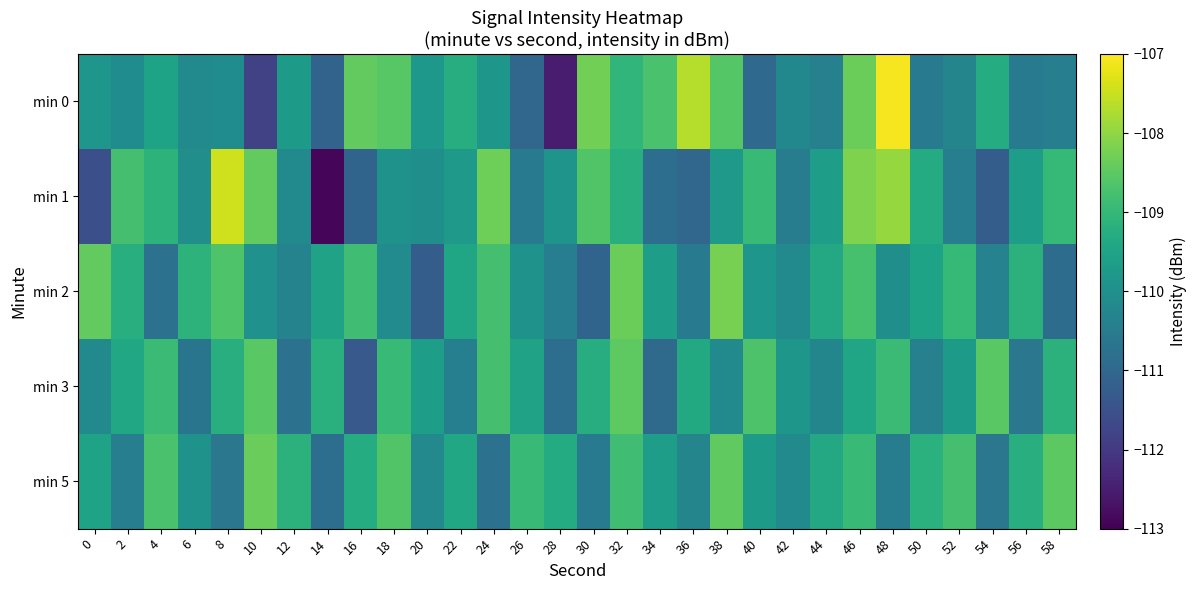

What is the minimum value shown in the chart?

-112.9